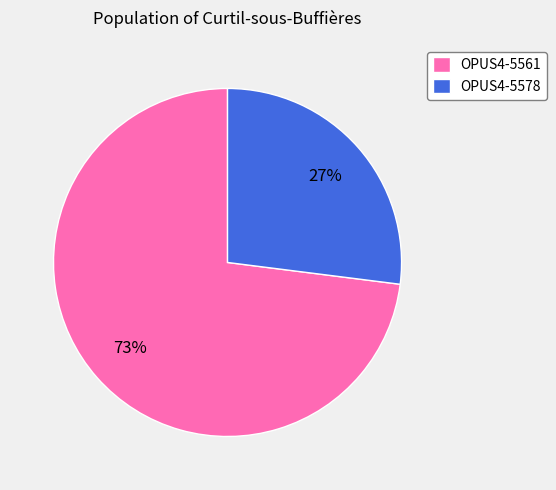

Between OPUS4-5561 and OPUS4-5578, which is larger?

OPUS4-5561